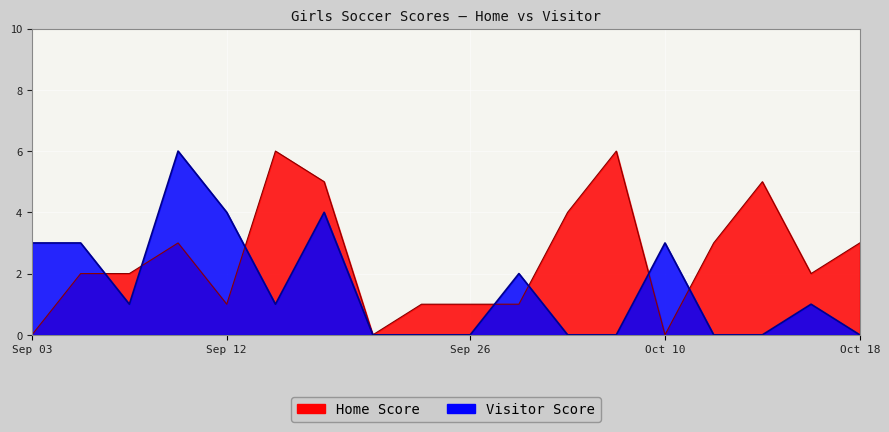

True or false: Visitor Score has a value of 2 at 2019-10-02.

True